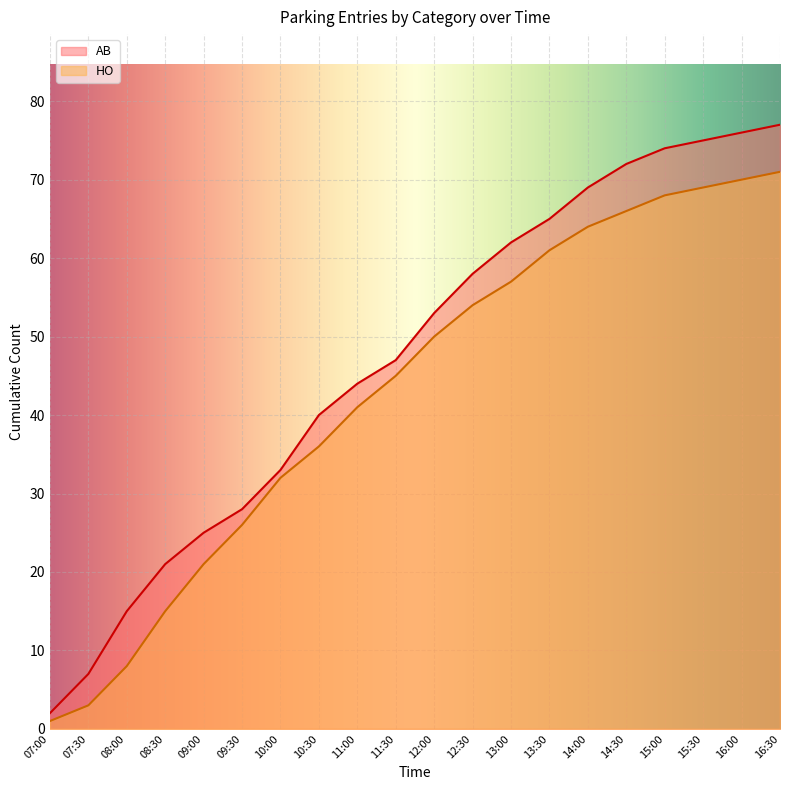

How many data points in HO are less than 50?

10